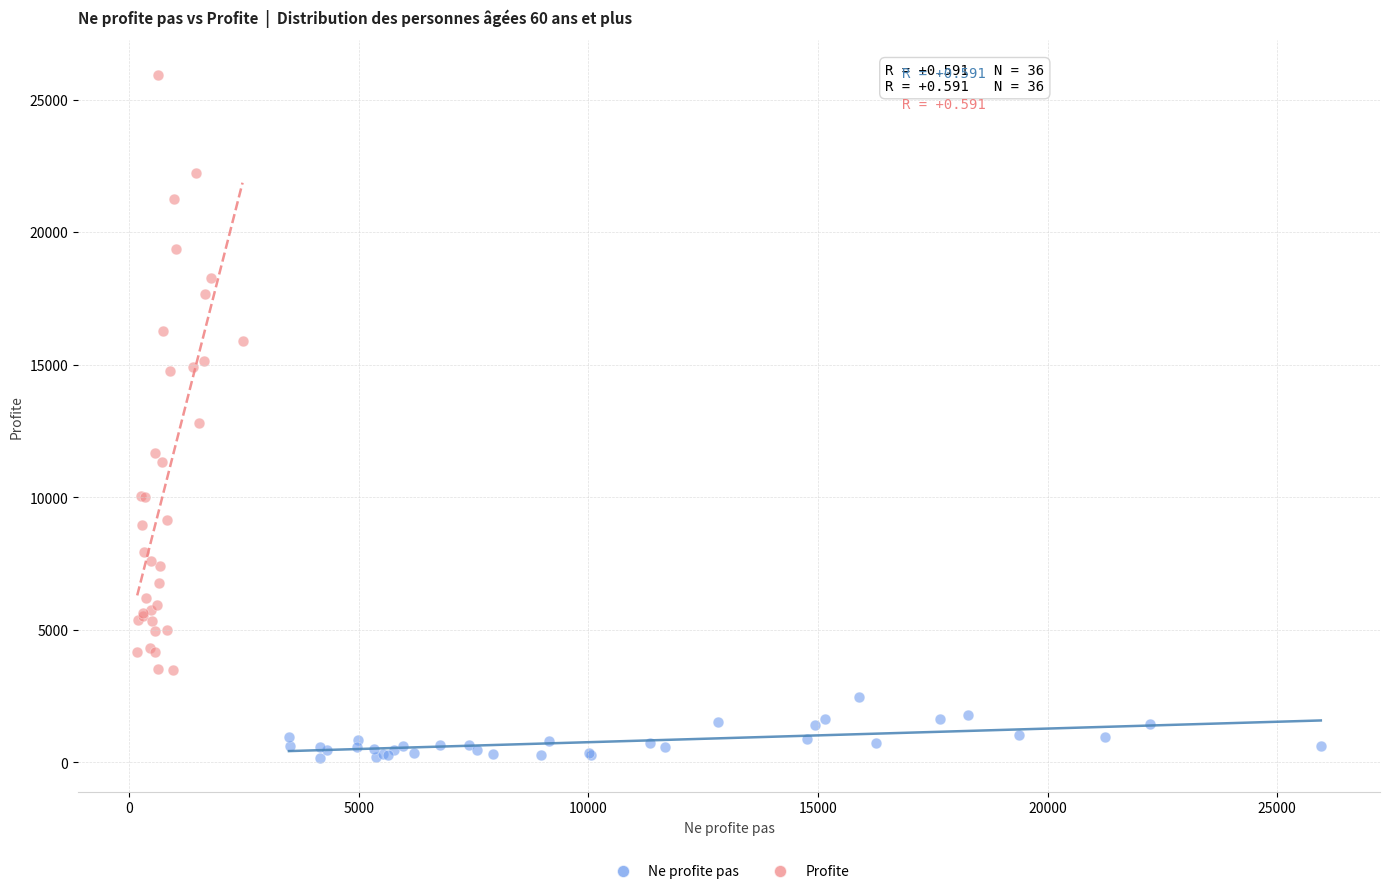

Which series contains the highest Y value?

Profite